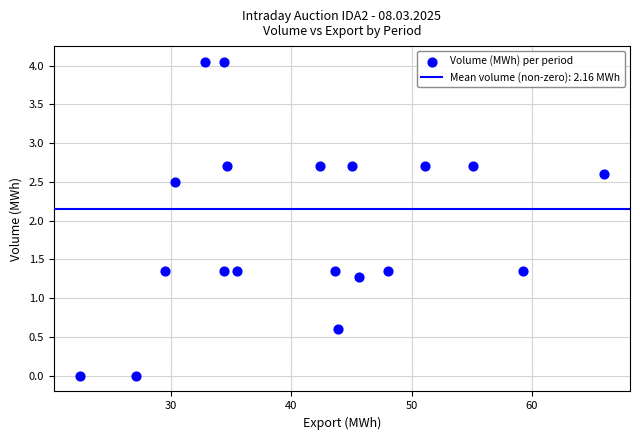

What is the range of X values (max minus min)?

43.6